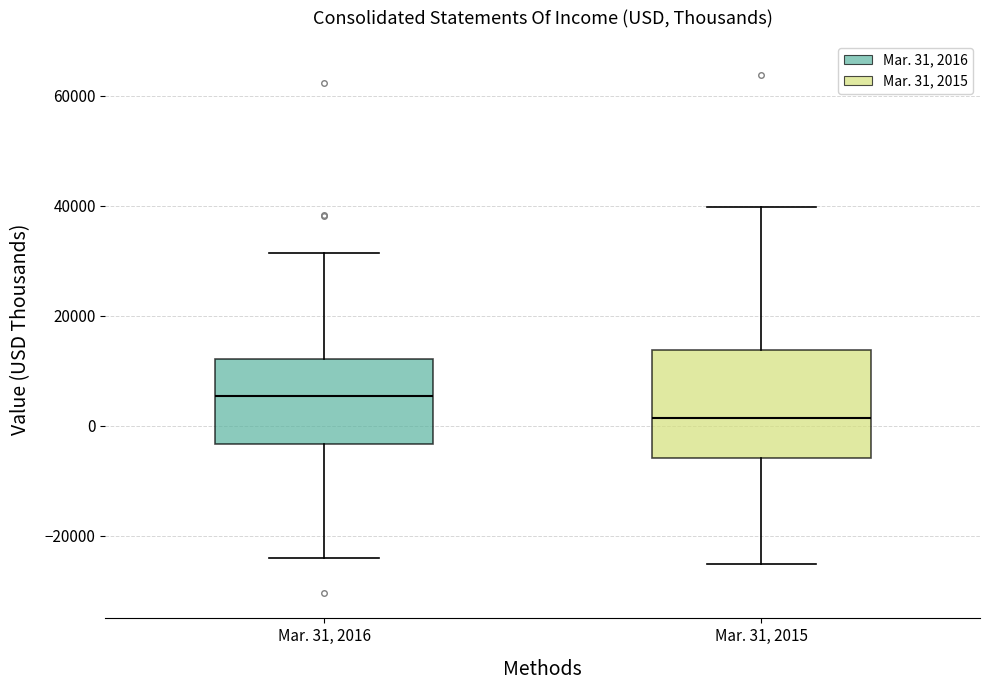

Which box has the highest median line?

Mar. 31, 2016